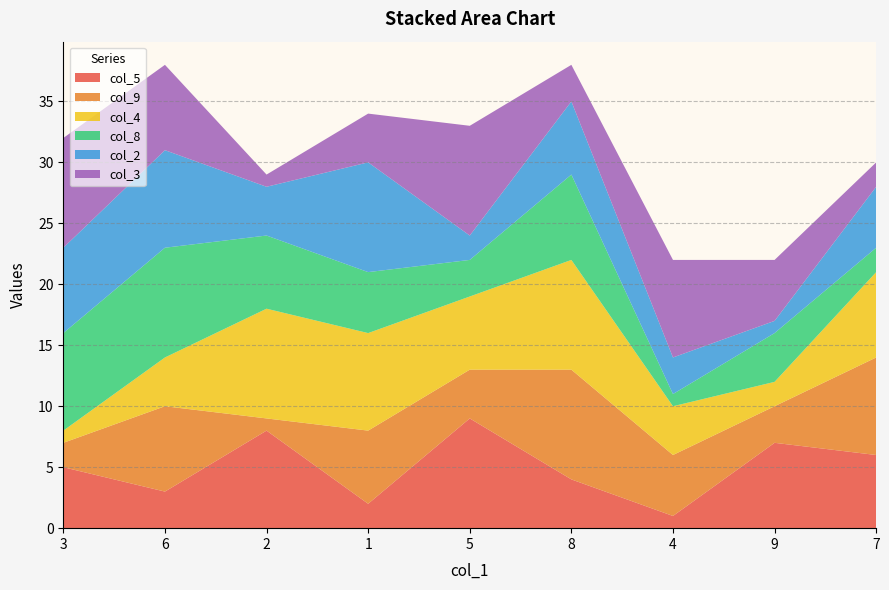

Is it true that col_5 equals 5 at 3?

True